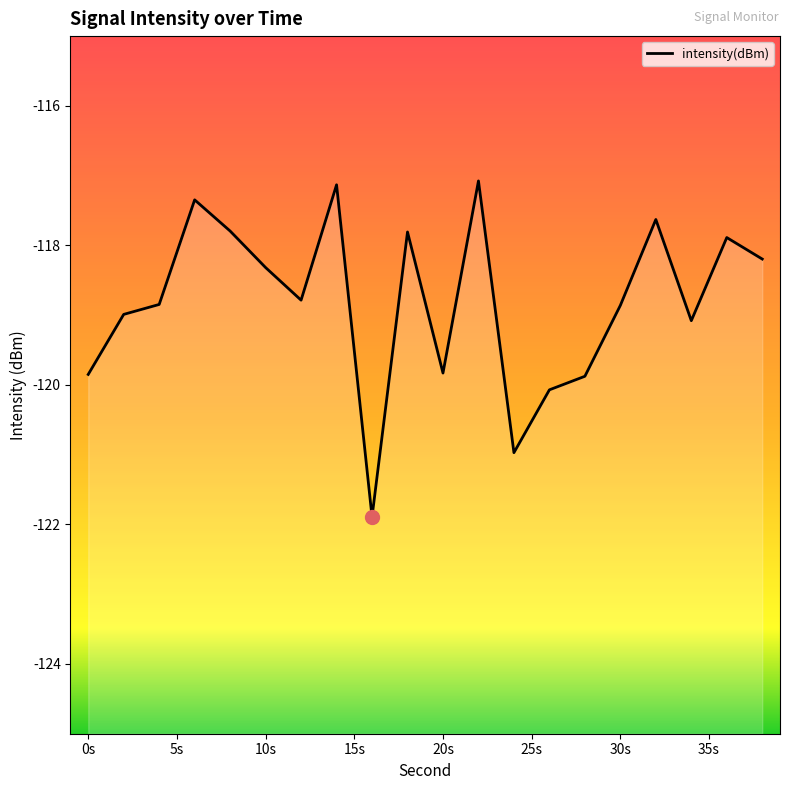

What is the difference between the second highest and minimum values?

4.8